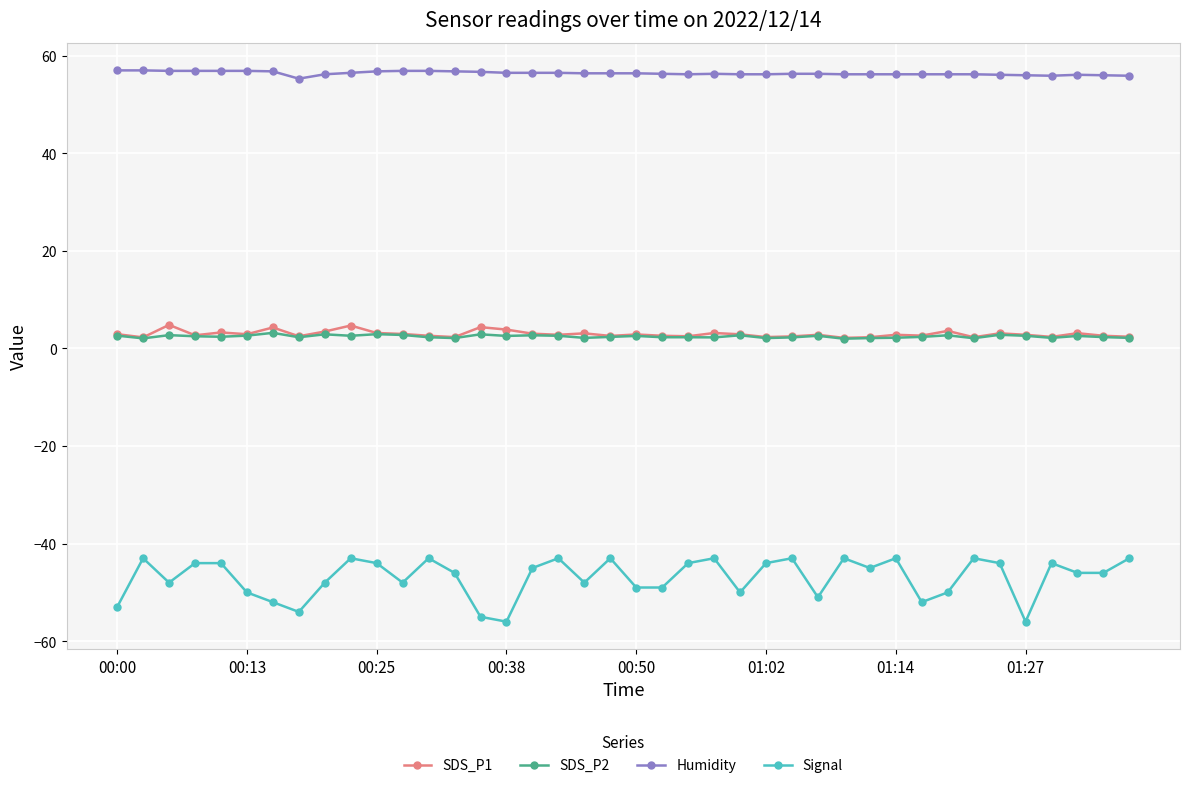

What is the difference between the maximum and second lowest values in the SDS_P2 series?

1.1